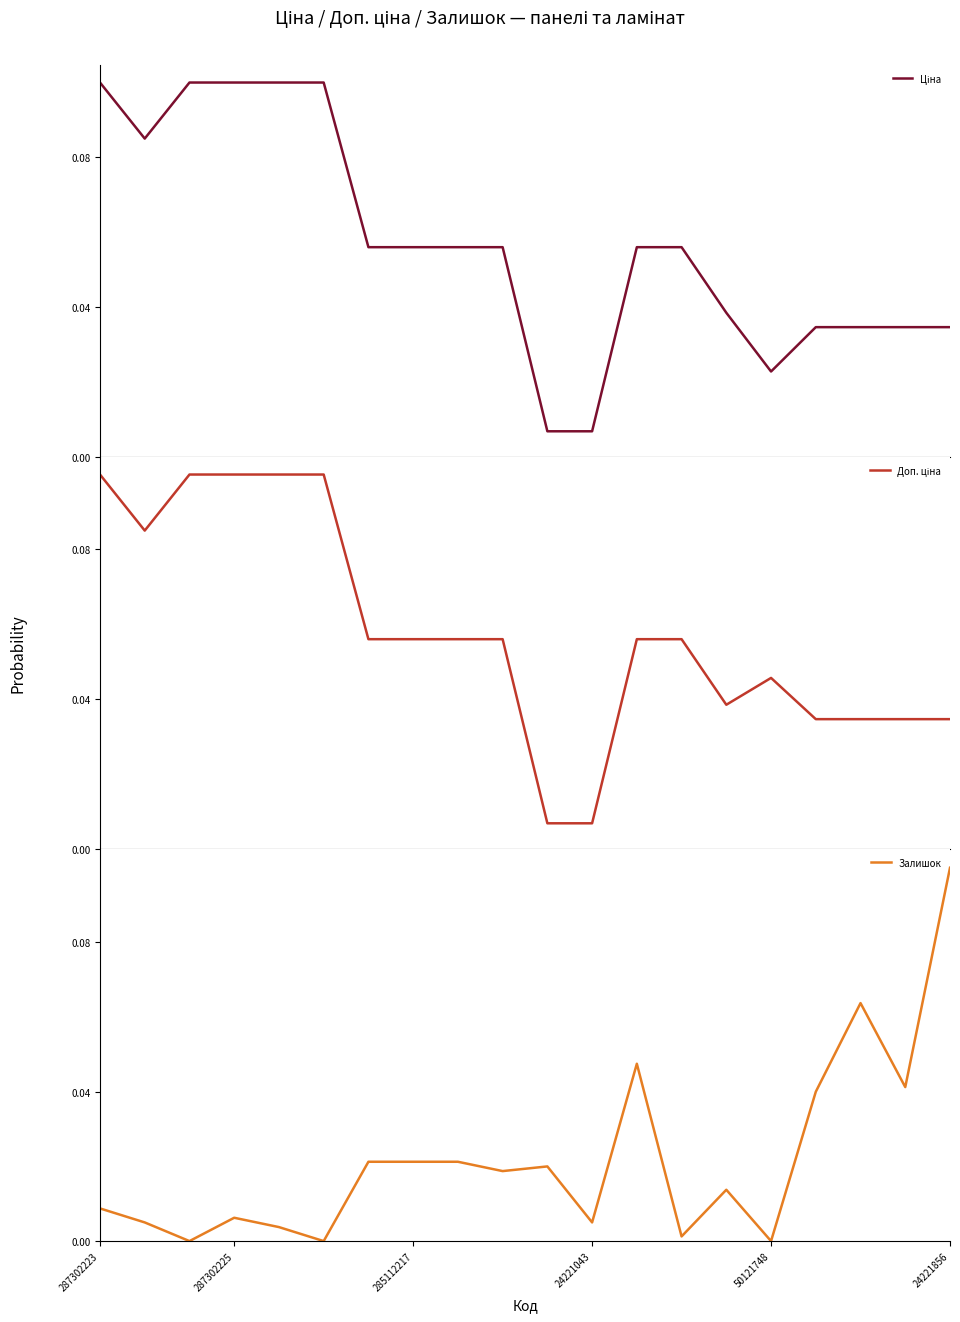

What are all the series names shown in the legend?

Ціна, Доп. ціна, Залишок